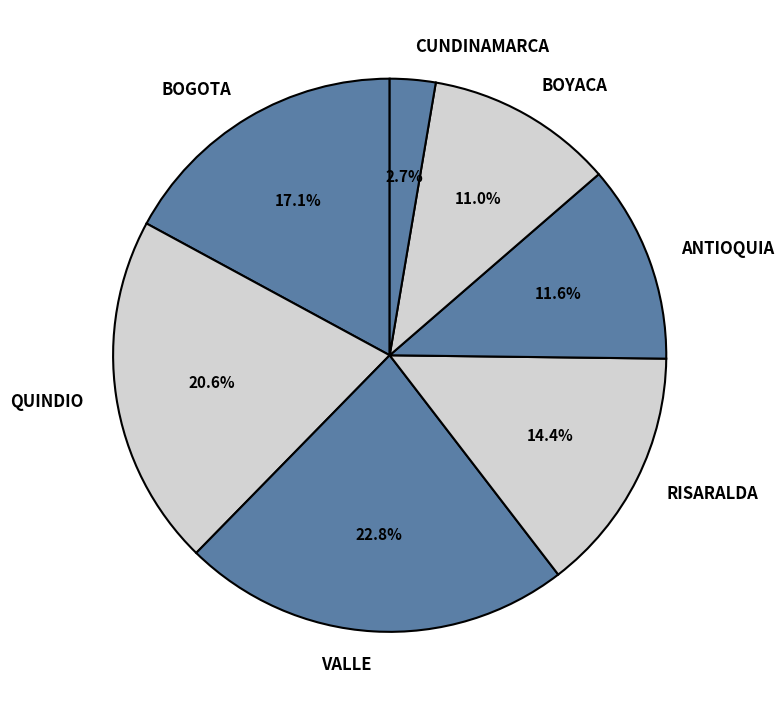

Approximately how many times larger is the value at RISARALDA compared to ANTIOQUIA?

1.2